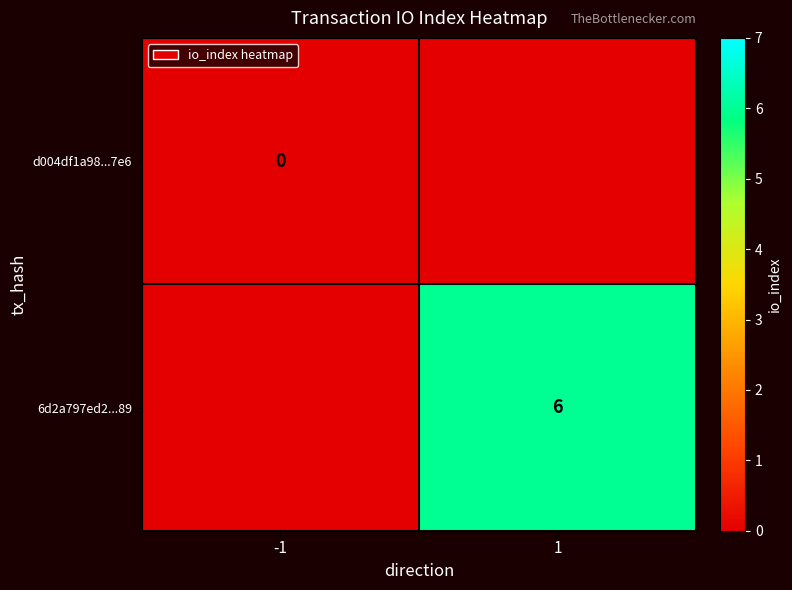

The 6d2a797ed2...89 series shows 2 at 1. True or false?

False